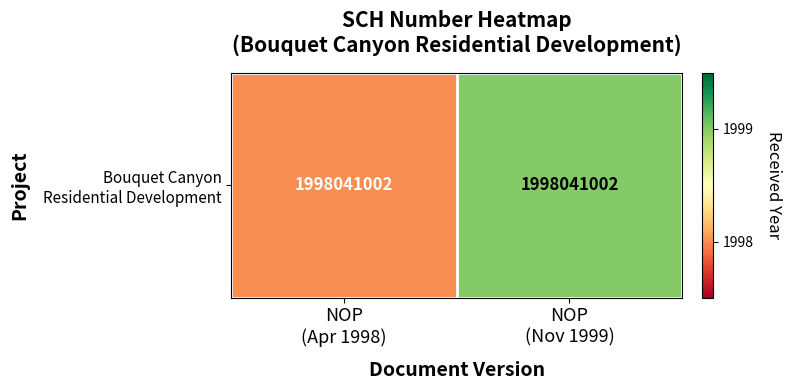

List the labels in order of value, largest first.

NOP
(Nov 1999), NOP
(Apr 1998)